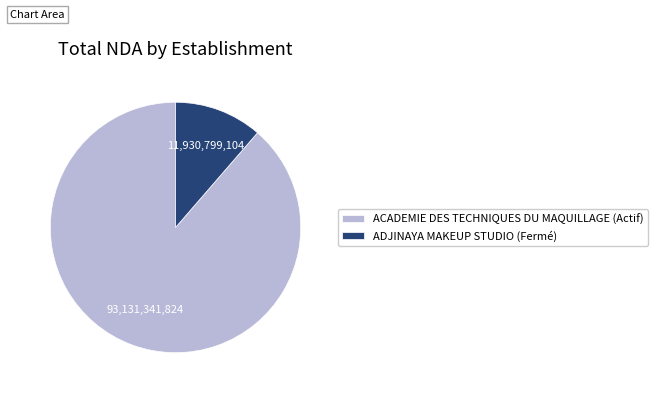

Do ACADEMIE DES TECHNIQUES DU MAQUILLAGE (Actif) and ADJINAYA MAKEUP STUDIO (Fermé) together represent more than half of the pie?

Yes